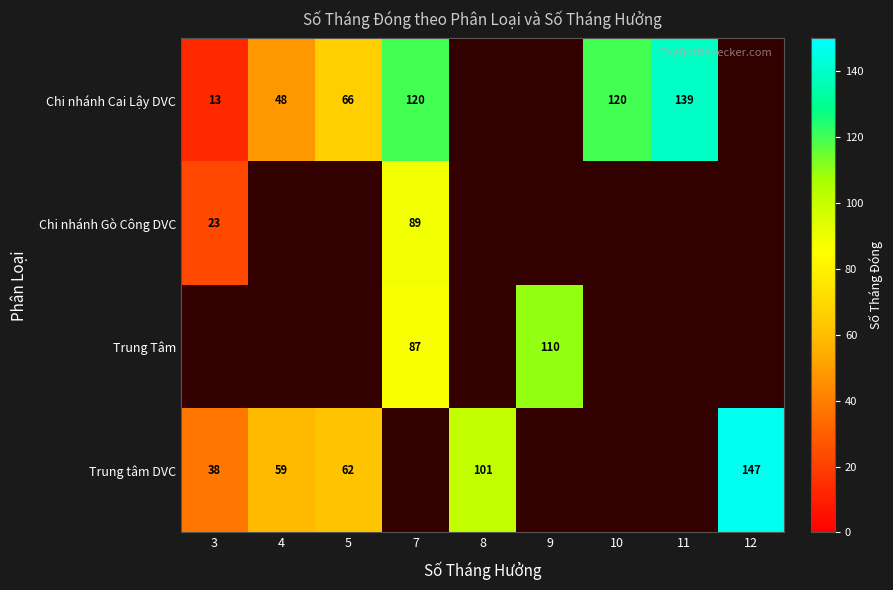

Is it true that Chi nhánh Cai Lậy DVC equals 31 at 5?

False